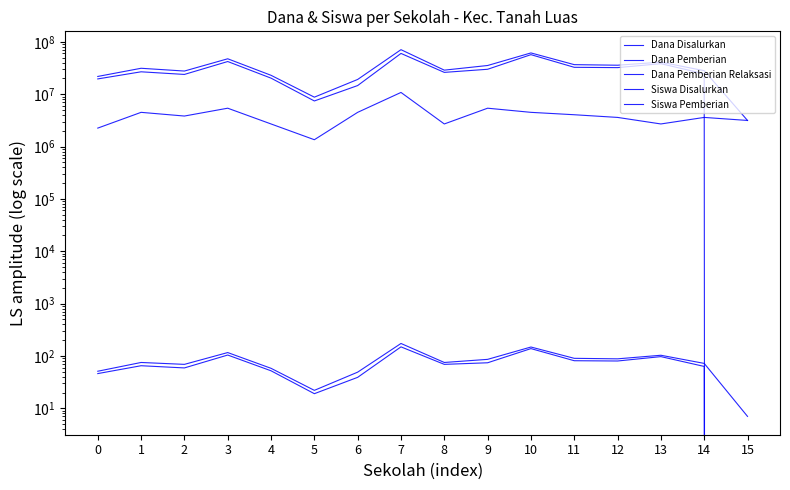

Between 5 and 12, which series saw the biggest shift?

Dana Disalurkan